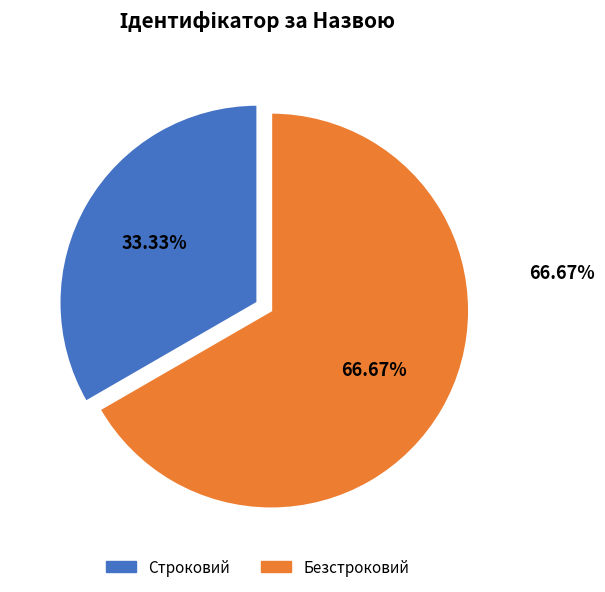

Which category accounts for the majority?

Безстроковий